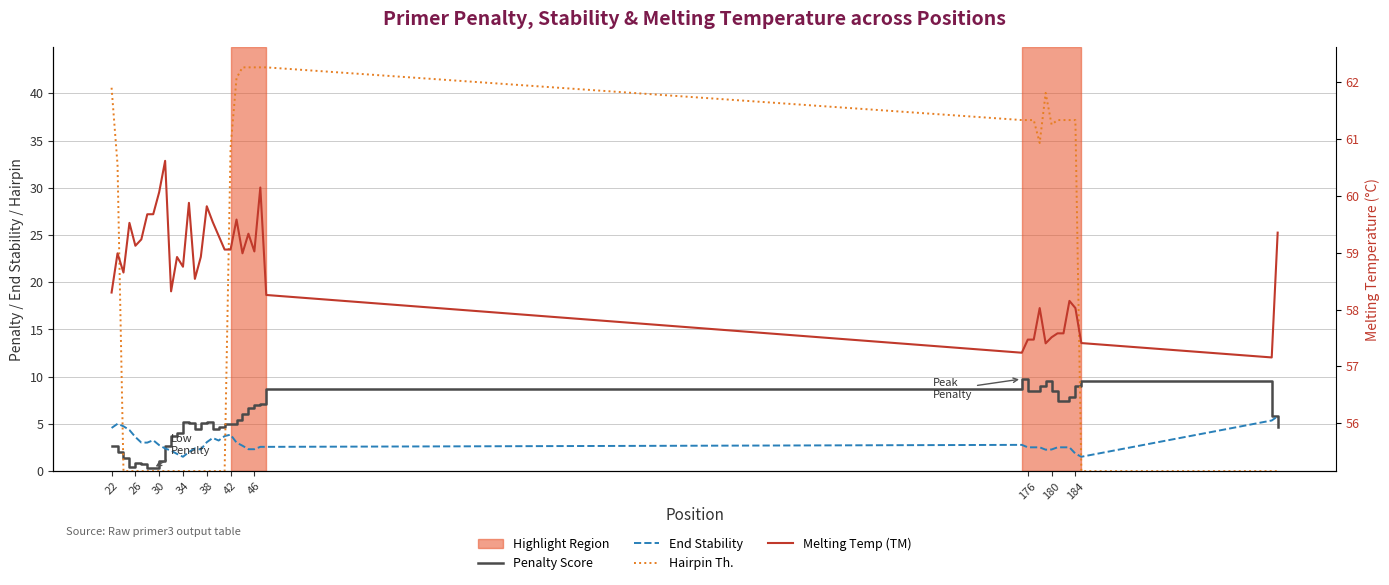

Count the number of data series in this chart.

4